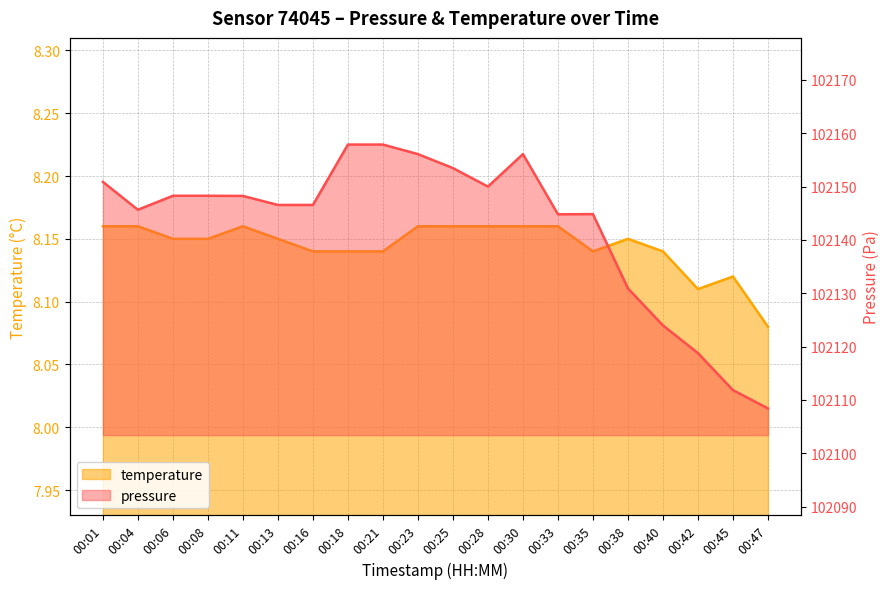

At which label is pressure closest to 102133?

00:38